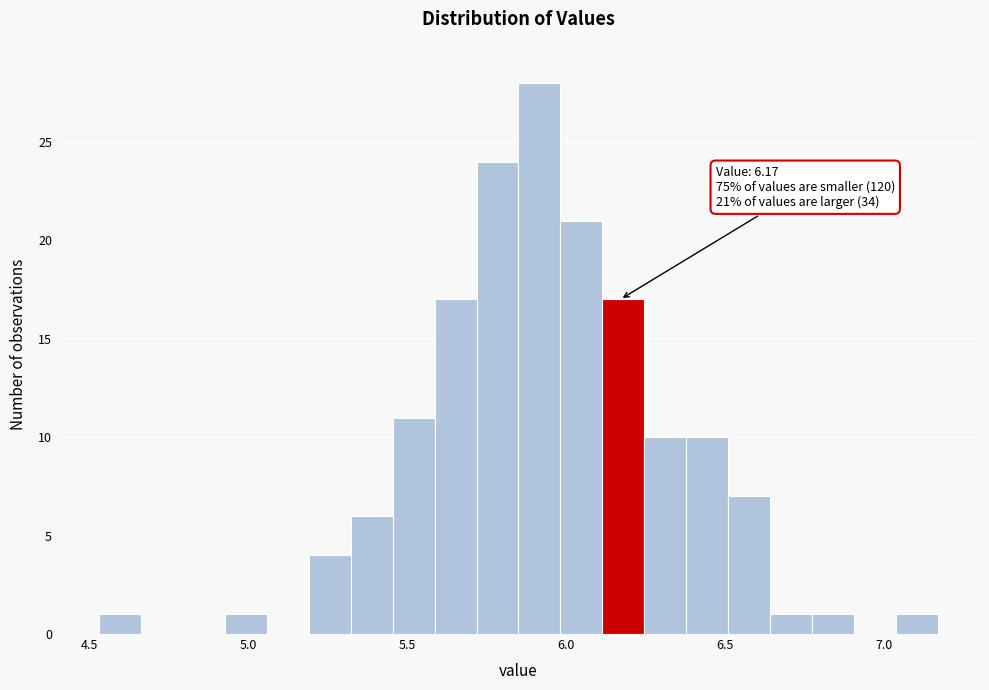

Read against the x-axis, roughly where is the centre of the tallest bar?

5.90